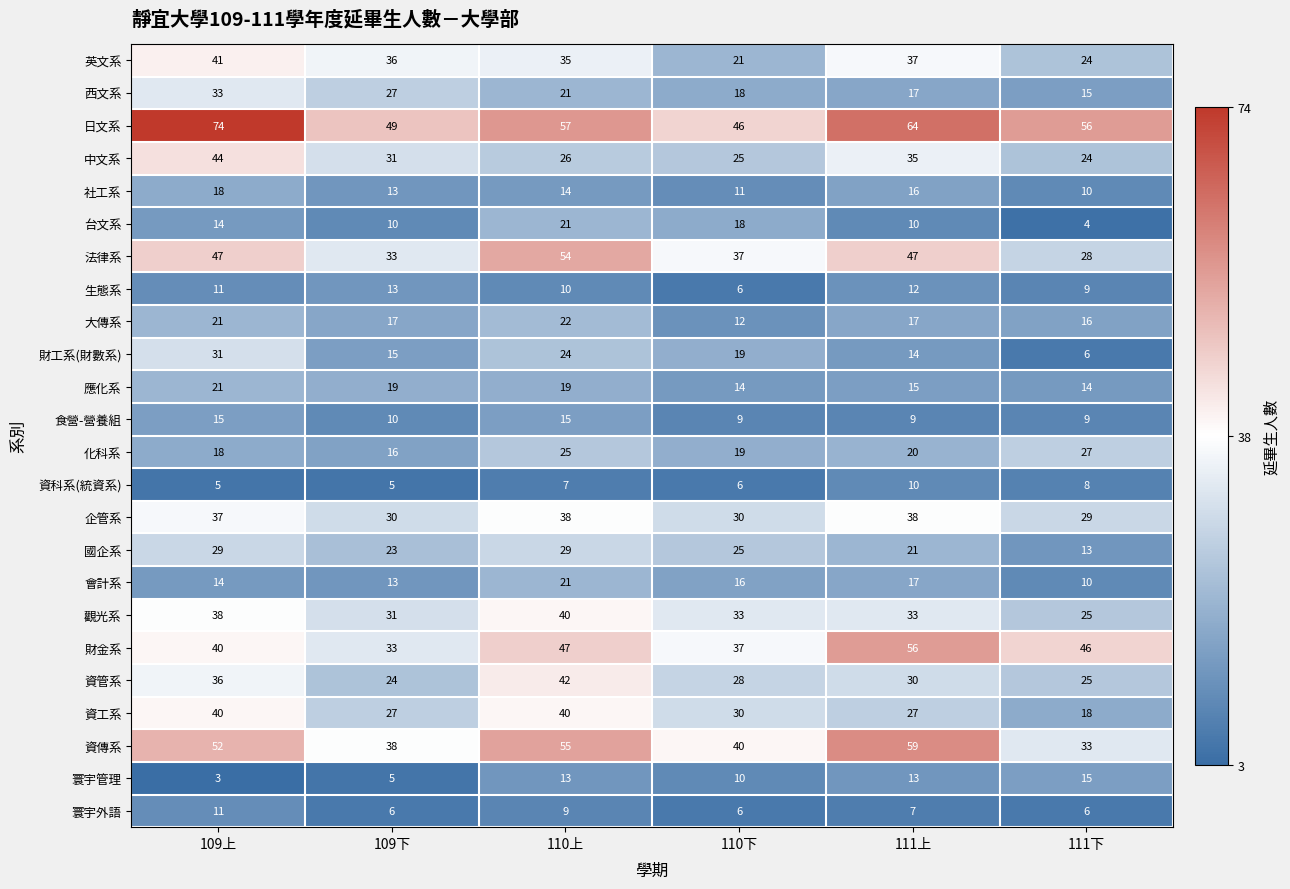

True or false: 國企系 has a value of 21 at 111上.

True